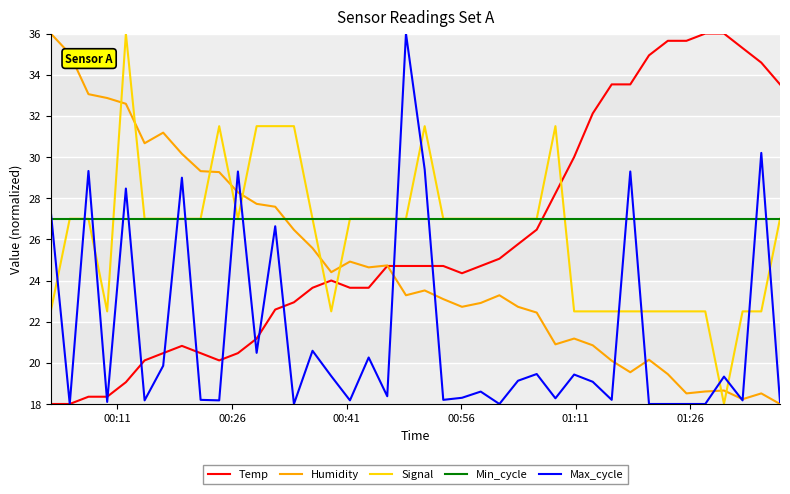

True or false: Min_cycle and Humidity intersect in this chart.

True